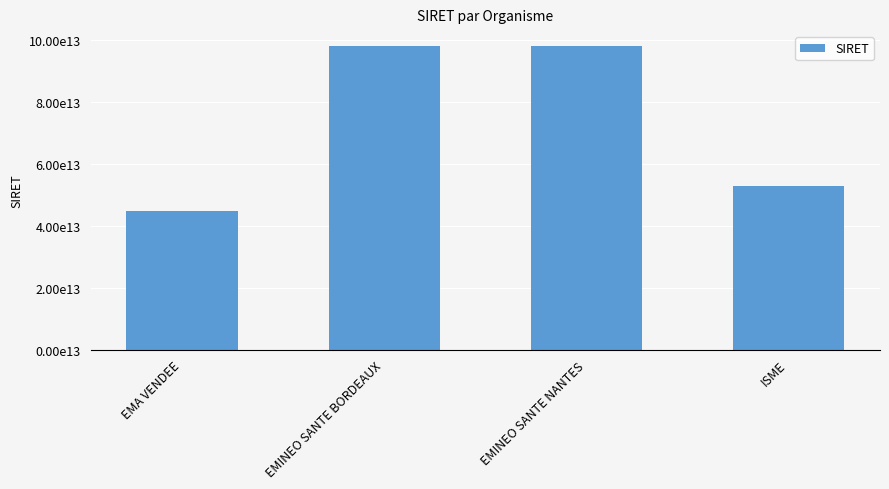

How many data points are less than 97845332200015?

2